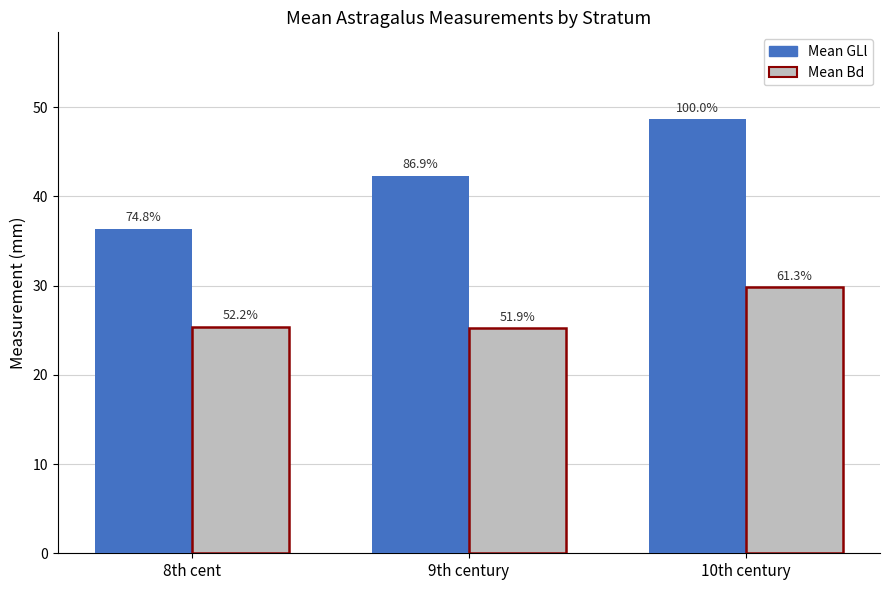

Which series has the largest total across all categories?

Mean GLl